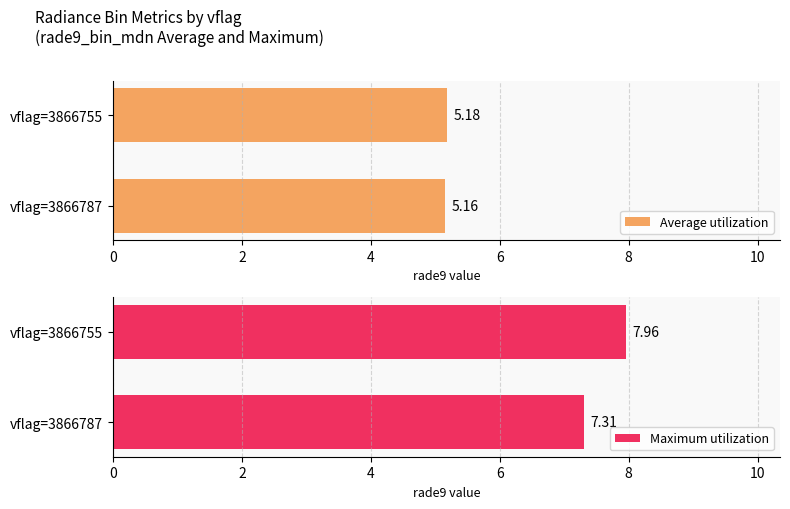

What is the value of the Average utilization bar at the 2nd from the left?

5.2